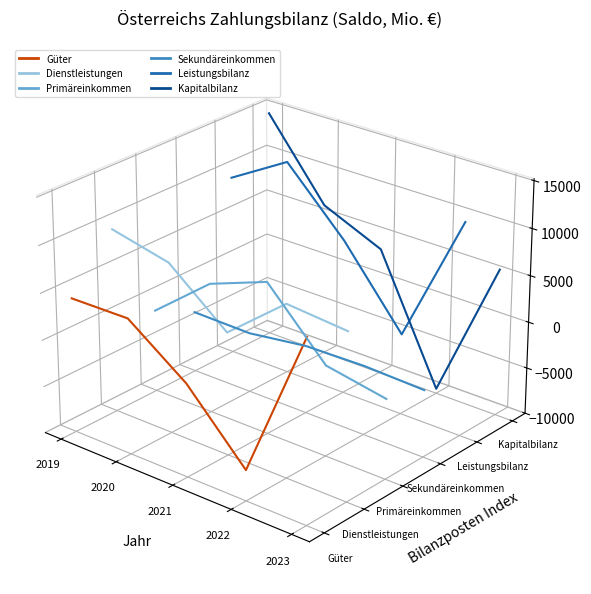

Between 2022 and 2019, which is larger?

2019